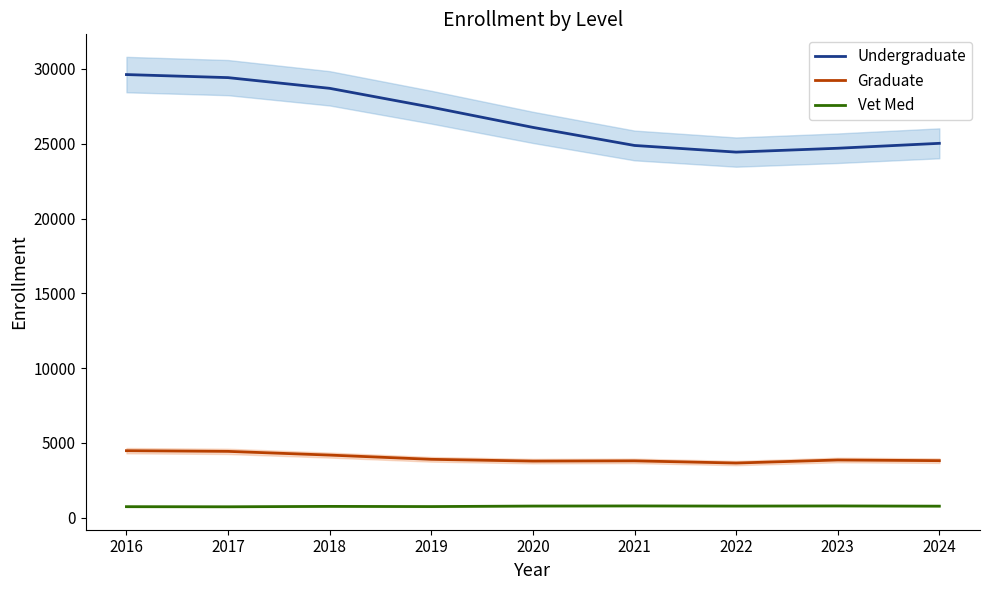

Is it true that Undergraduate equals 35456.7 at 2024?

False